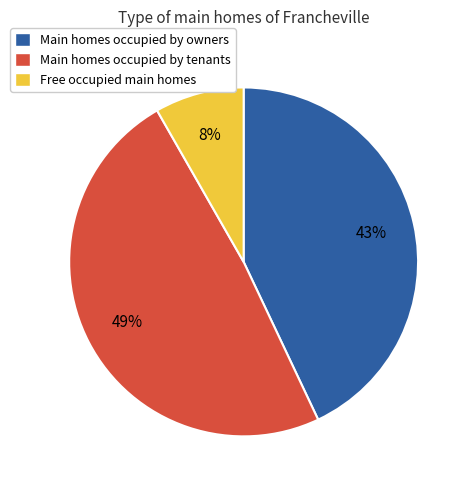

Does any single category account for the majority?

No